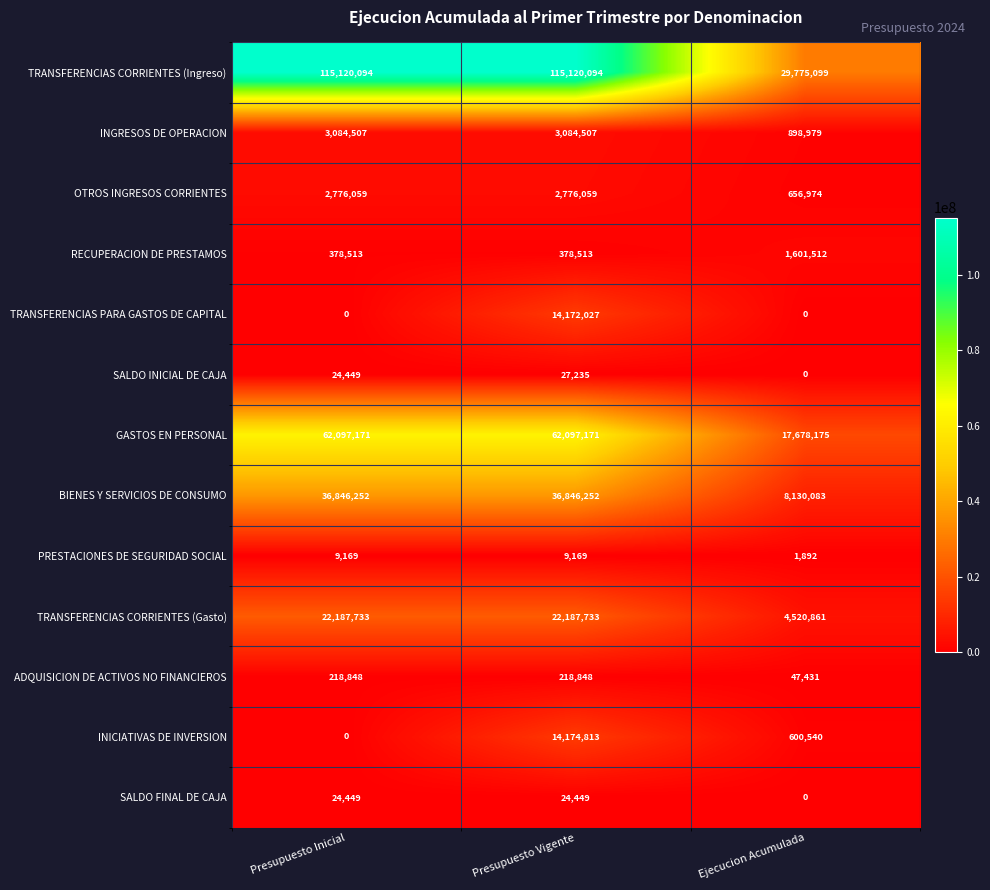

At how many categories does at least one series exceed 45677733?

2